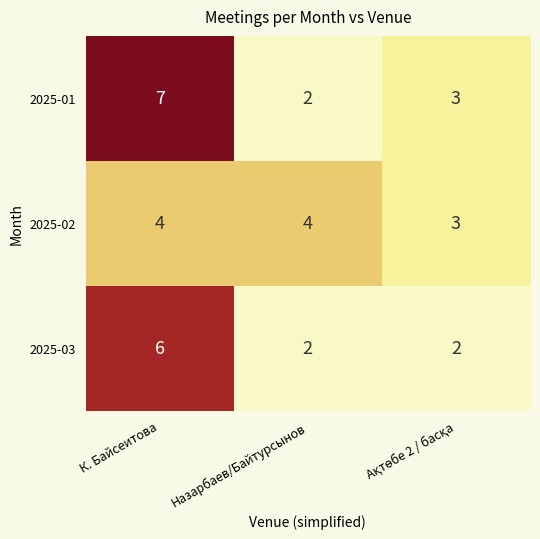

At which category is the sum across all series the highest?

К. Байсеитова